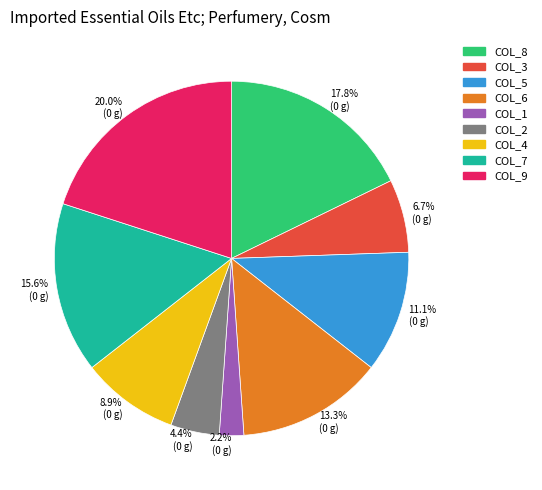

Does any single category account for the majority?

No